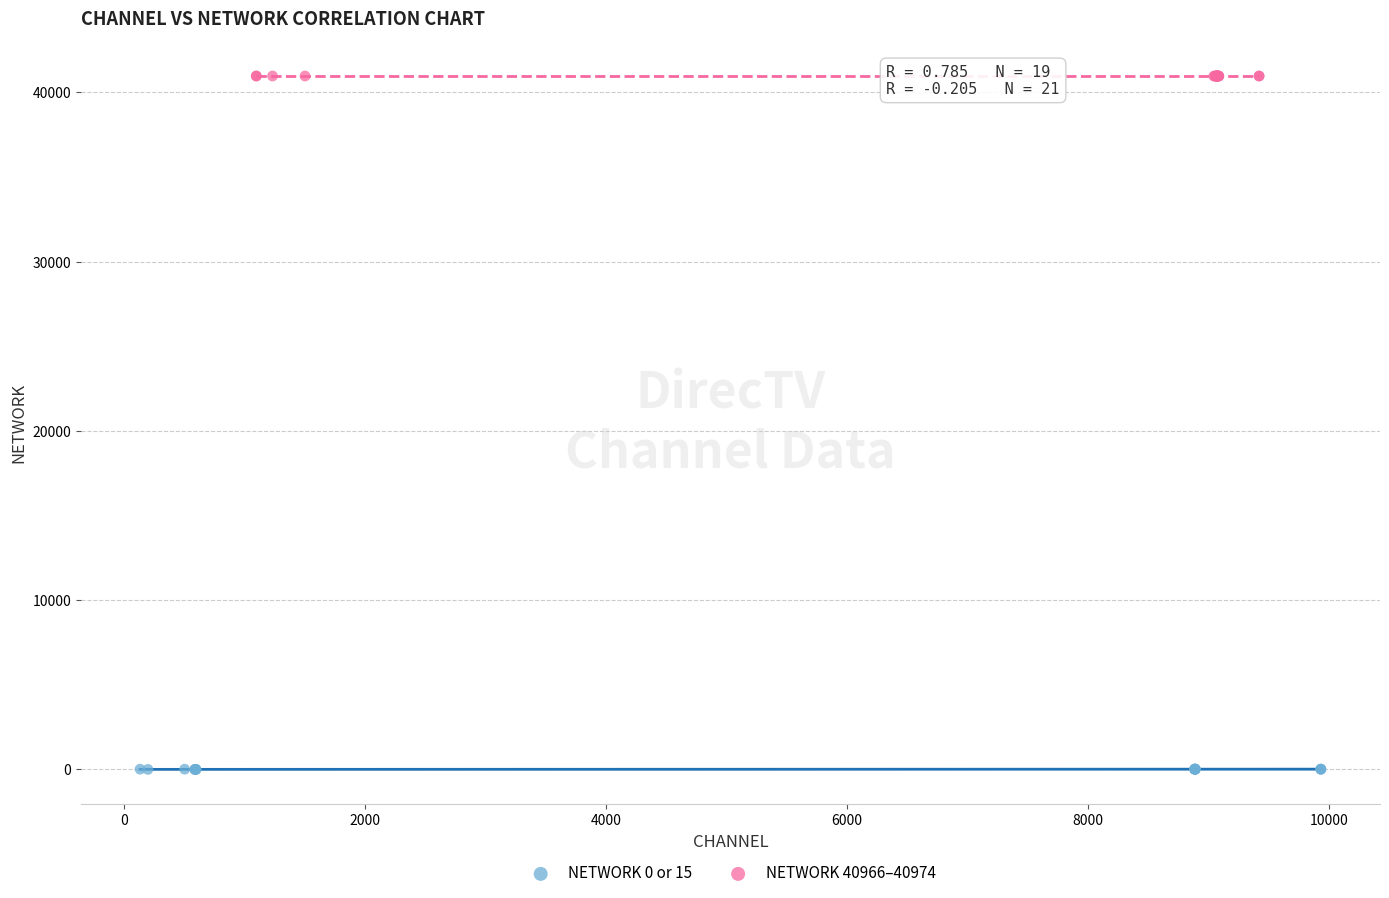

Which series reaches the minimum Y coordinate?

NETWORK 0 or 15